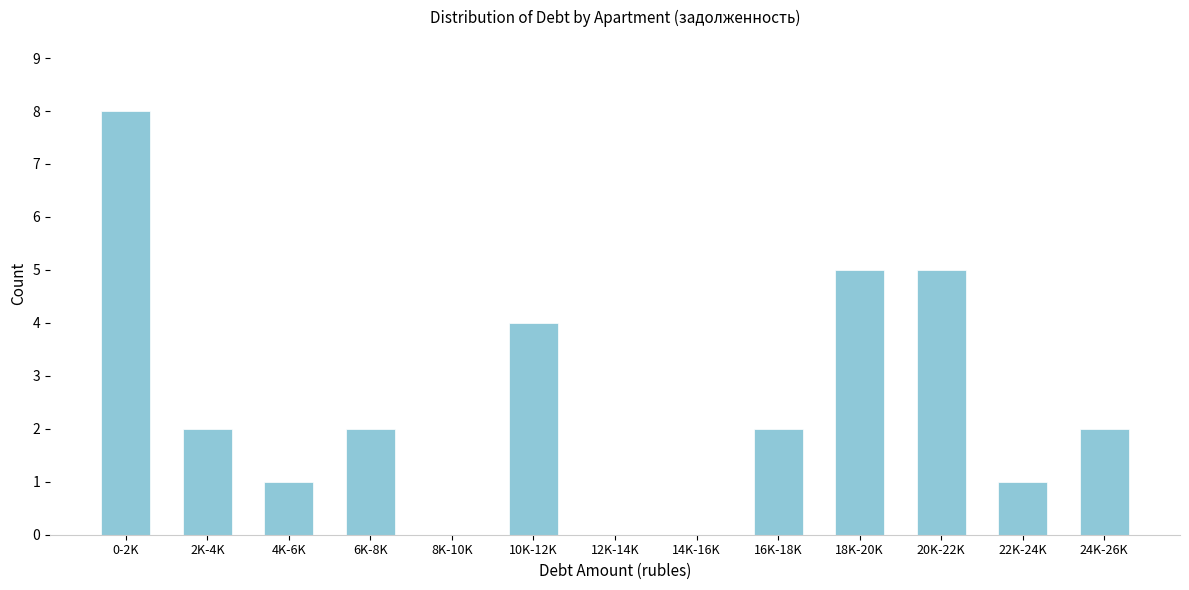

Reading left to right, extract all data points from this chart.

0-2K=8	2K-4K=2	4K-6K=1	6K-8K=2	8K-10K=0	10K-12K=4	12K-14K=0	14K-16K=0	16K-18K=2	18K-20K=5	20K-22K=5	22K-24K=1	24K-26K=2